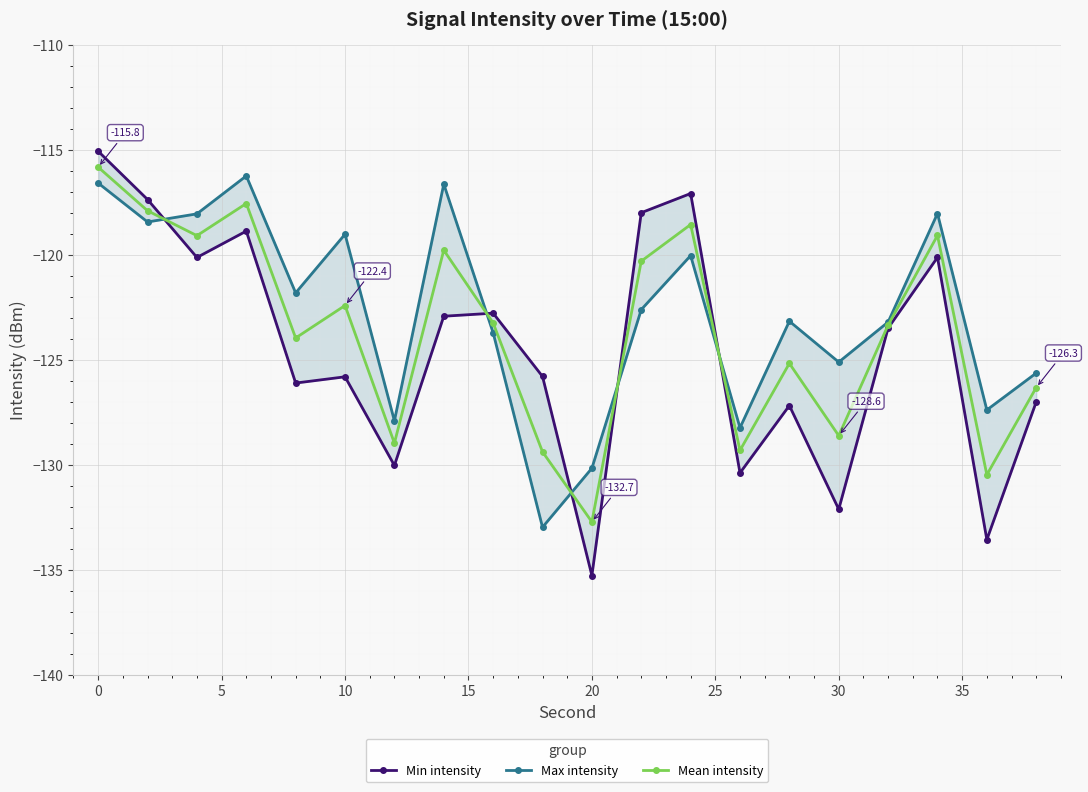

In Mean intensity, how many points are higher than both neighbors (excluding endpoints)?

6